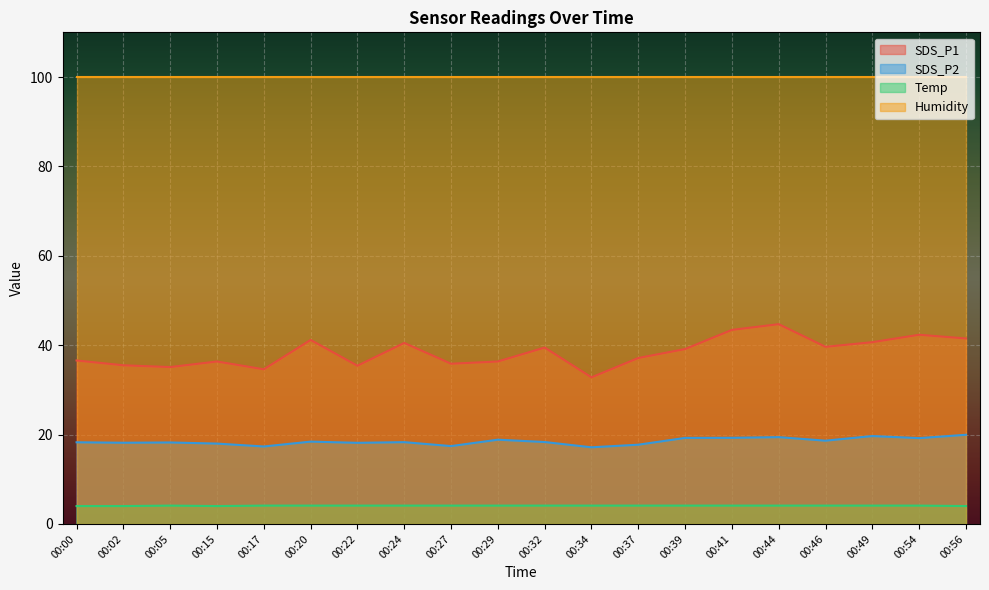

Where is the first local minimum for SDS_P1?

00:05